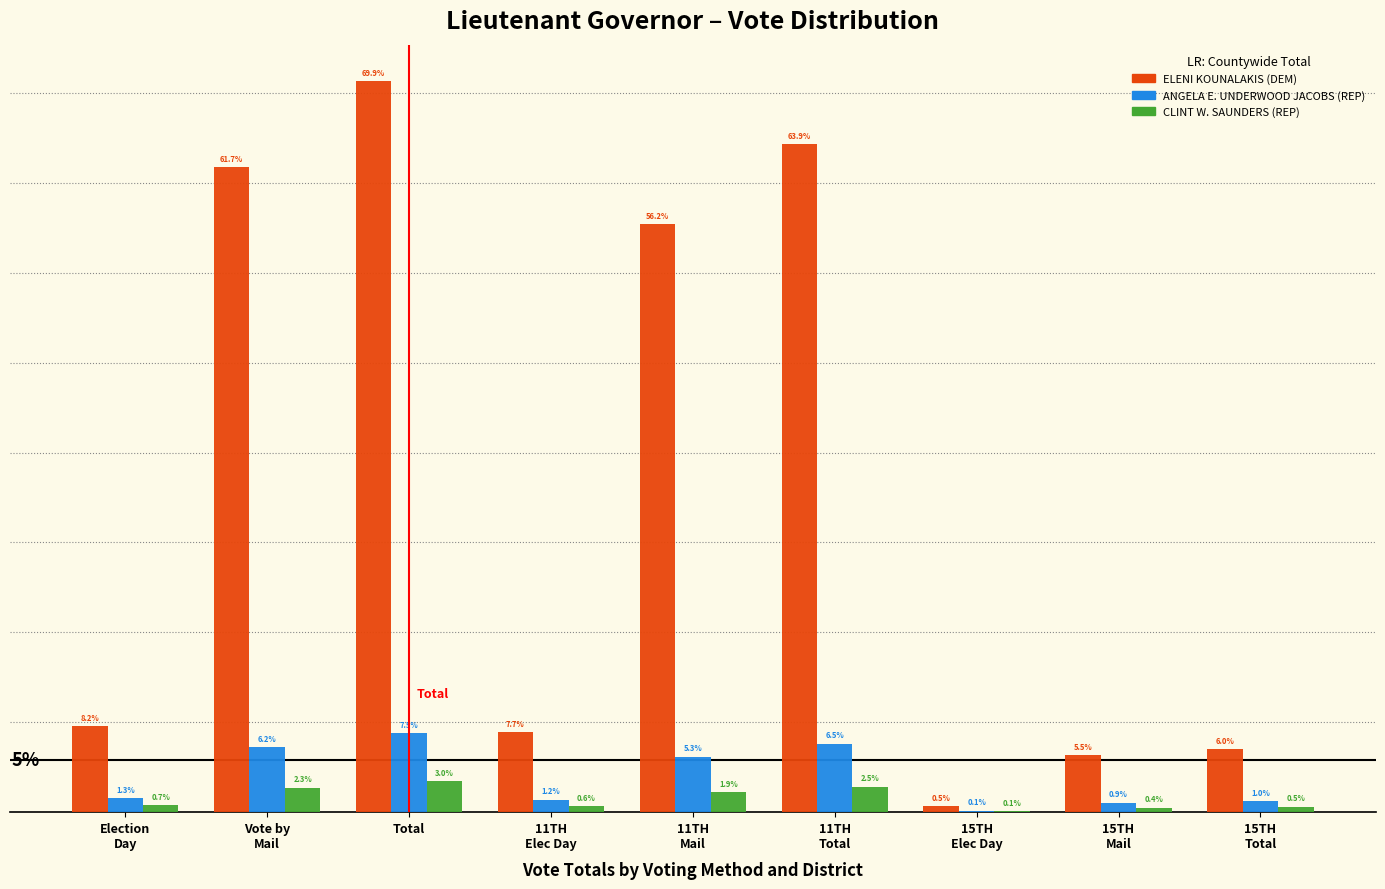

Are the bars grouped side by side (vs. stacked)?

Yes